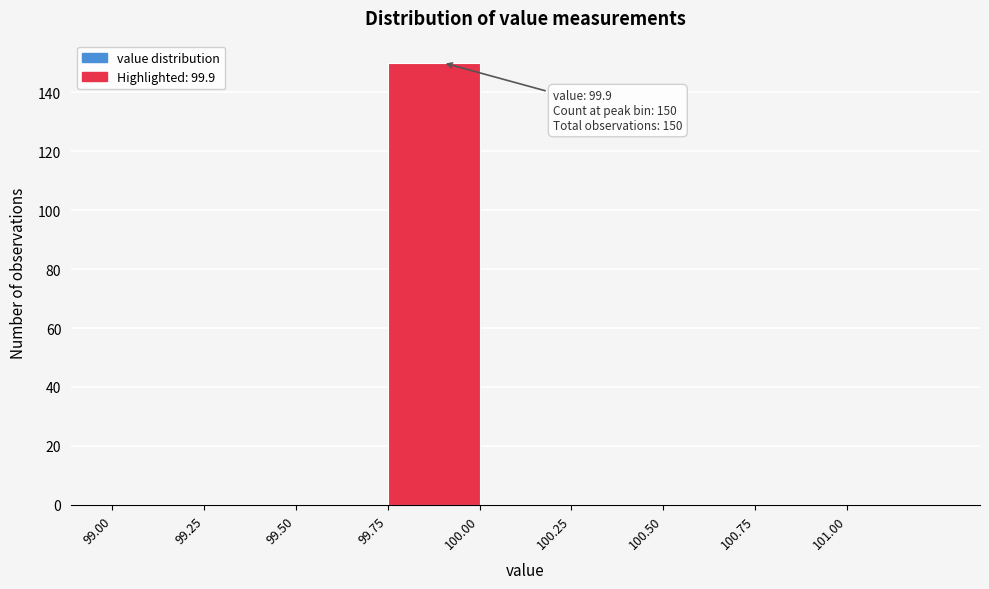

Which range on the x-axis has the tallest bar?

99.75 to 100.00